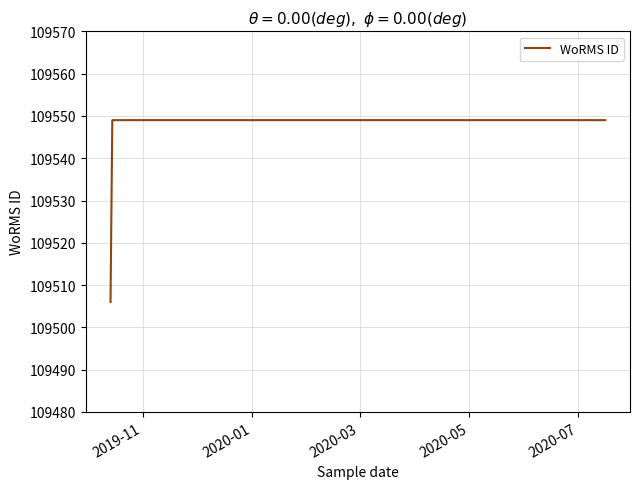

What is the sum of all values?

876349